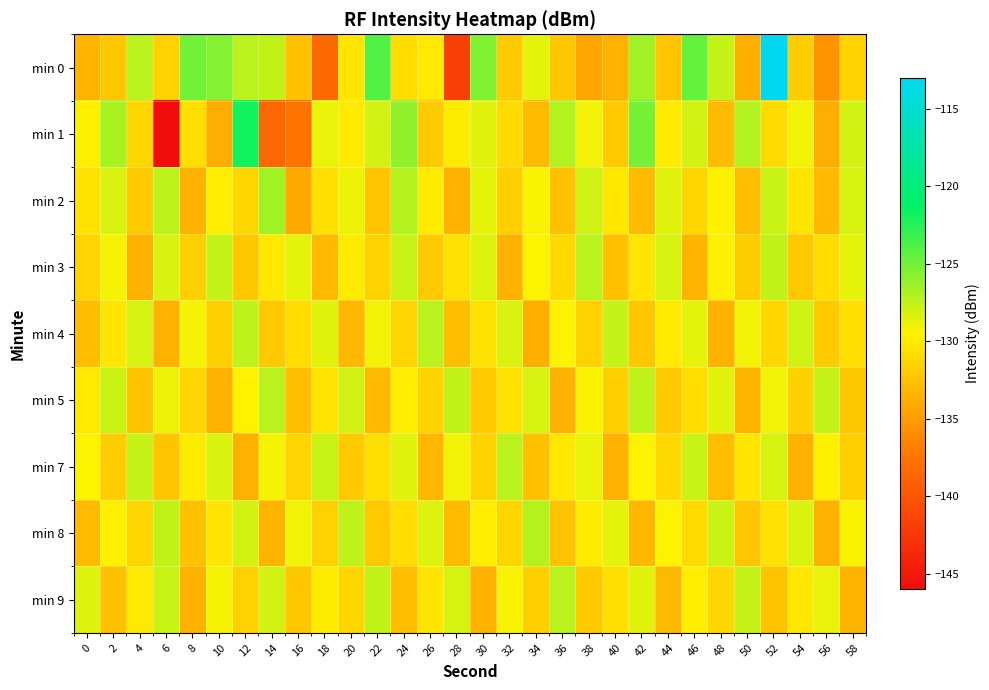

What is the spread (max minus min) of values at 16?

8.9